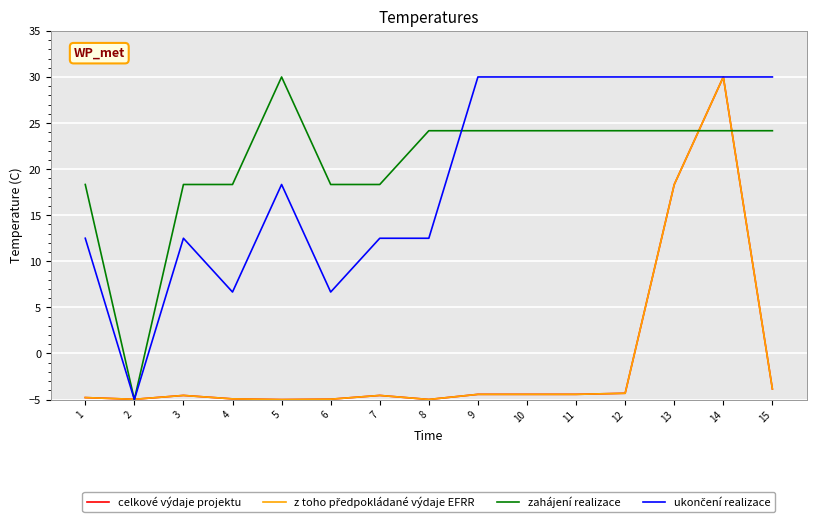

At which category is the sum across all series the highest?

14